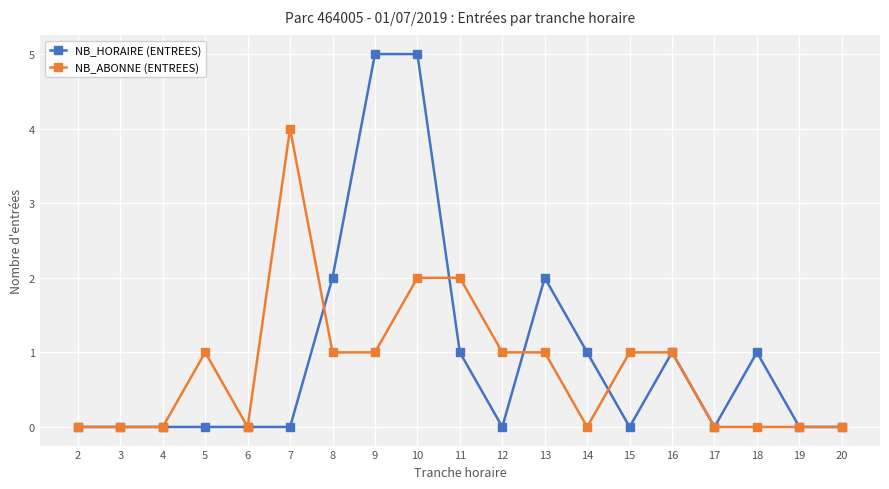

Does the chart have visible grid lines?

Yes